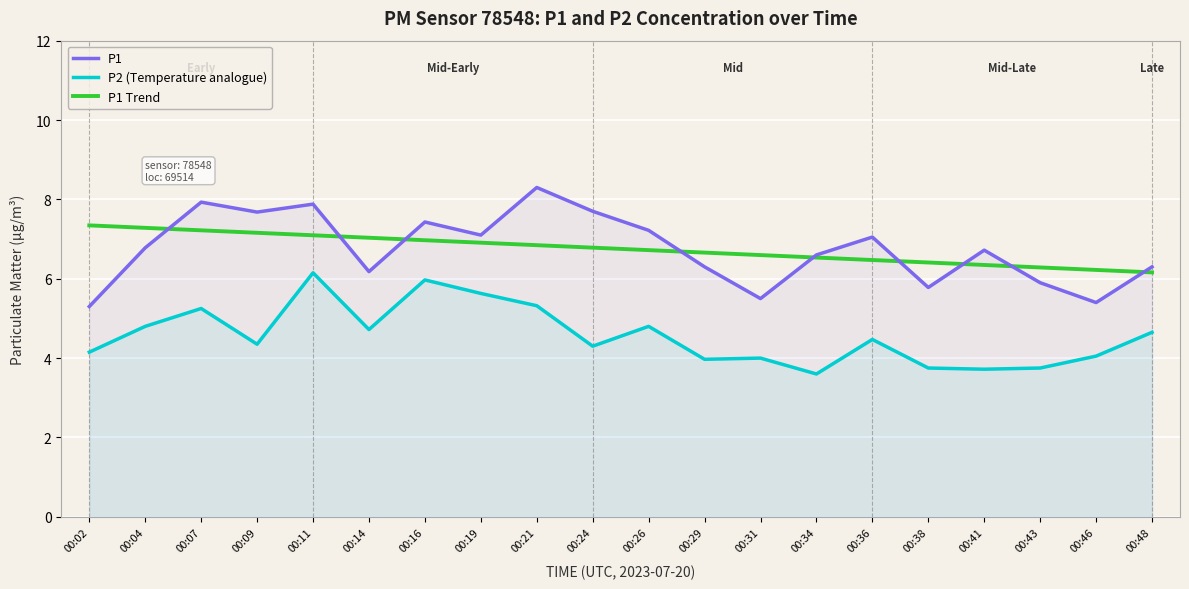

What is the total value across all series at 00:14?

17.9